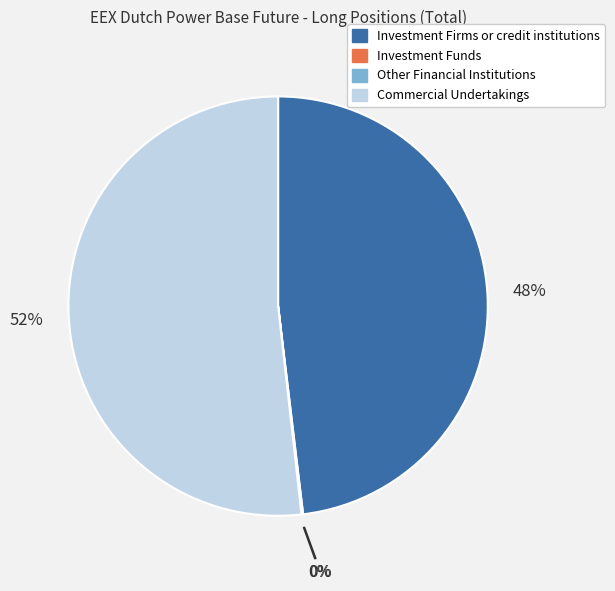

To the nearest percent, what is the difference between the largest and smallest slice percentages?

52%